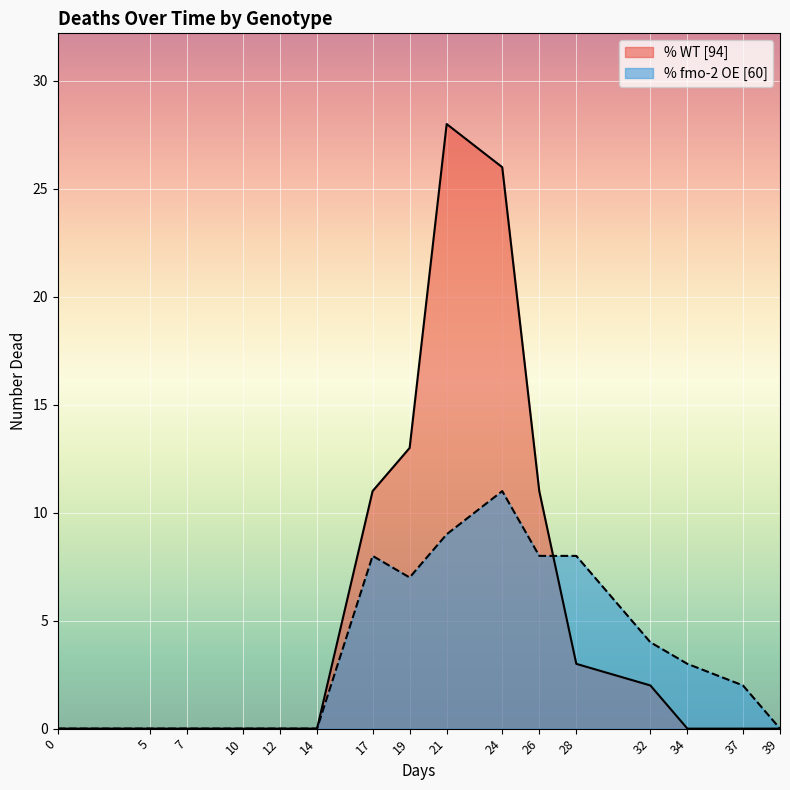

How many lines are shown in the chart?

2